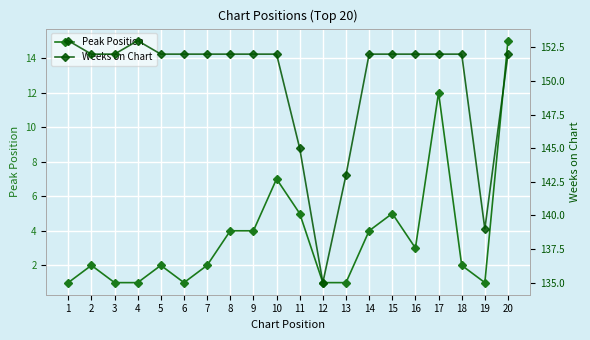

What is the approximate value of Peak Position at 10?

7